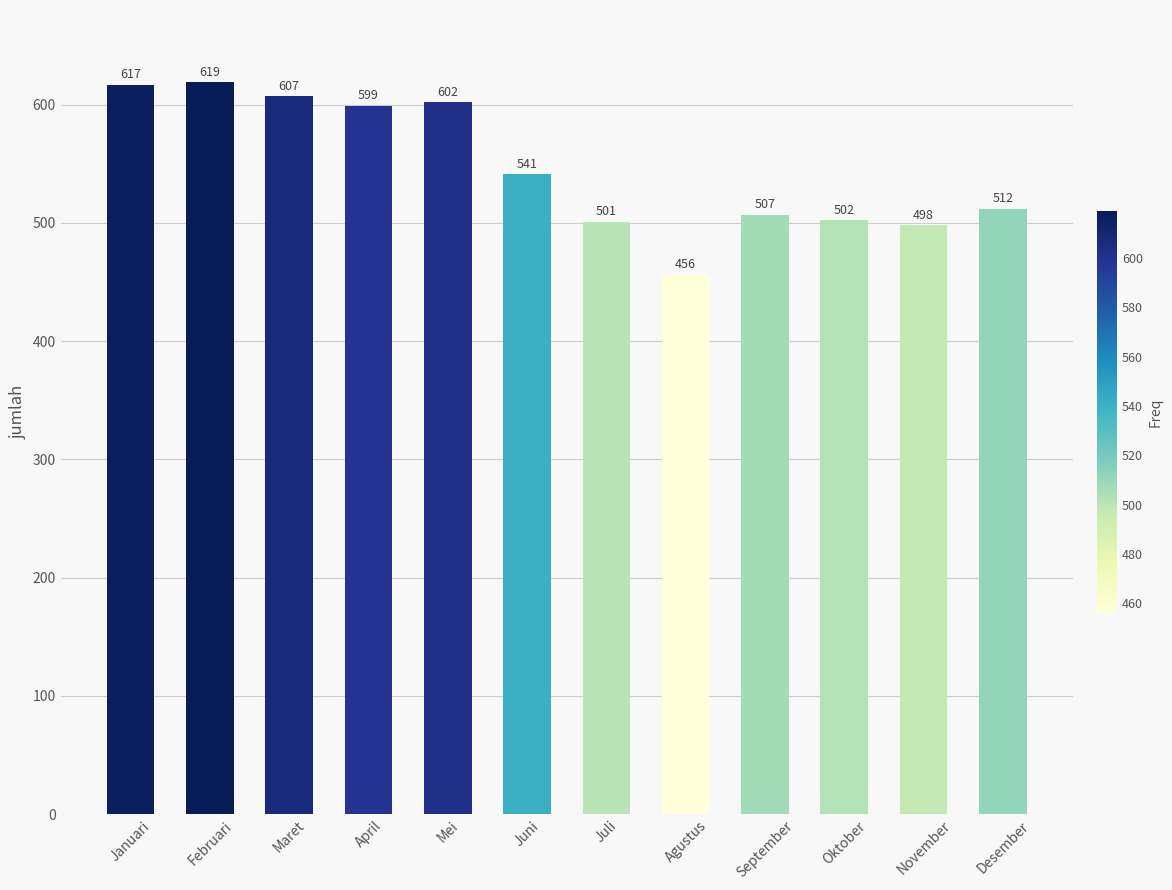

How many series are shown in this chart?

1